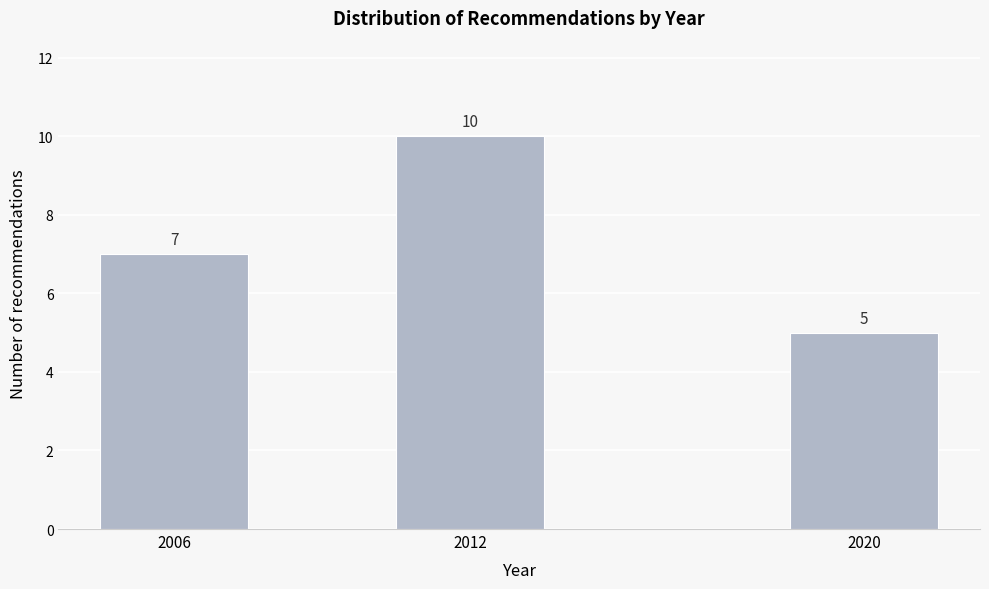

Reading right to left, transcribe all the data shown in this chart.

5	10	7